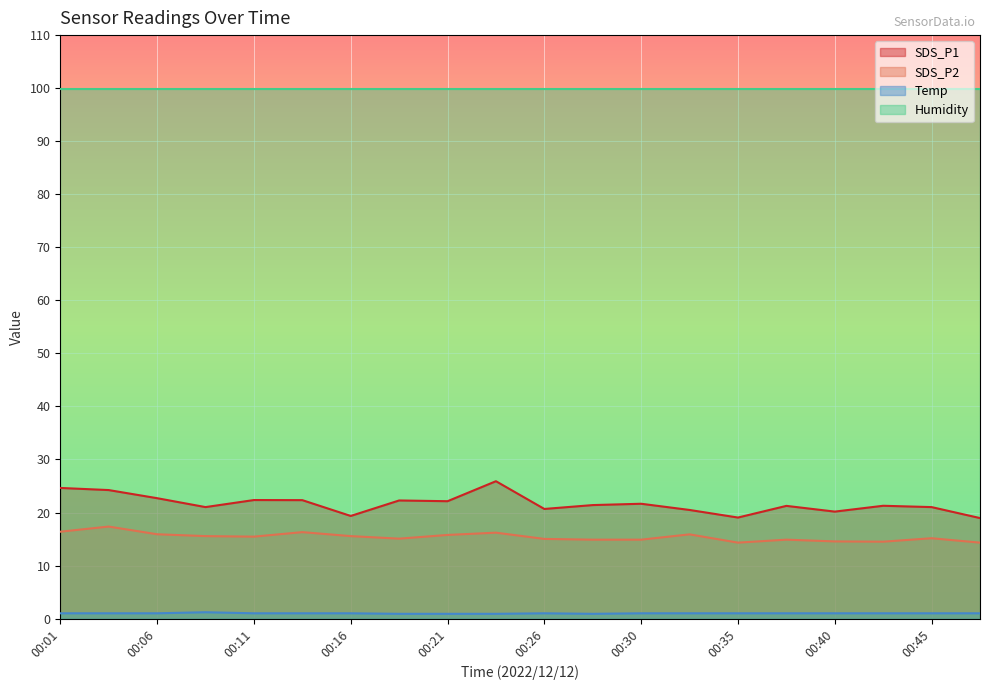

True or false: SDS_P2 has a value of 3.2 at 00:30.

False